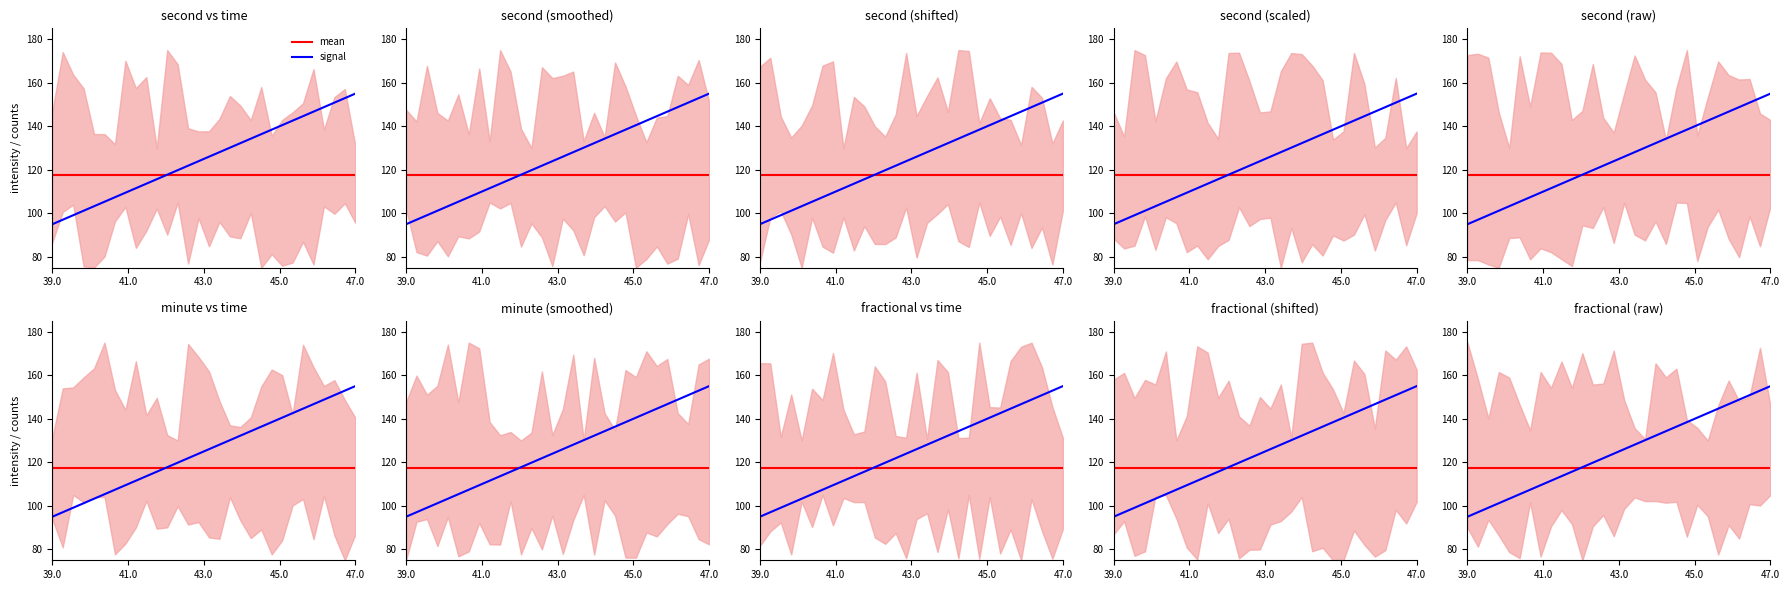

Which series has the largest total across all categories?

signal